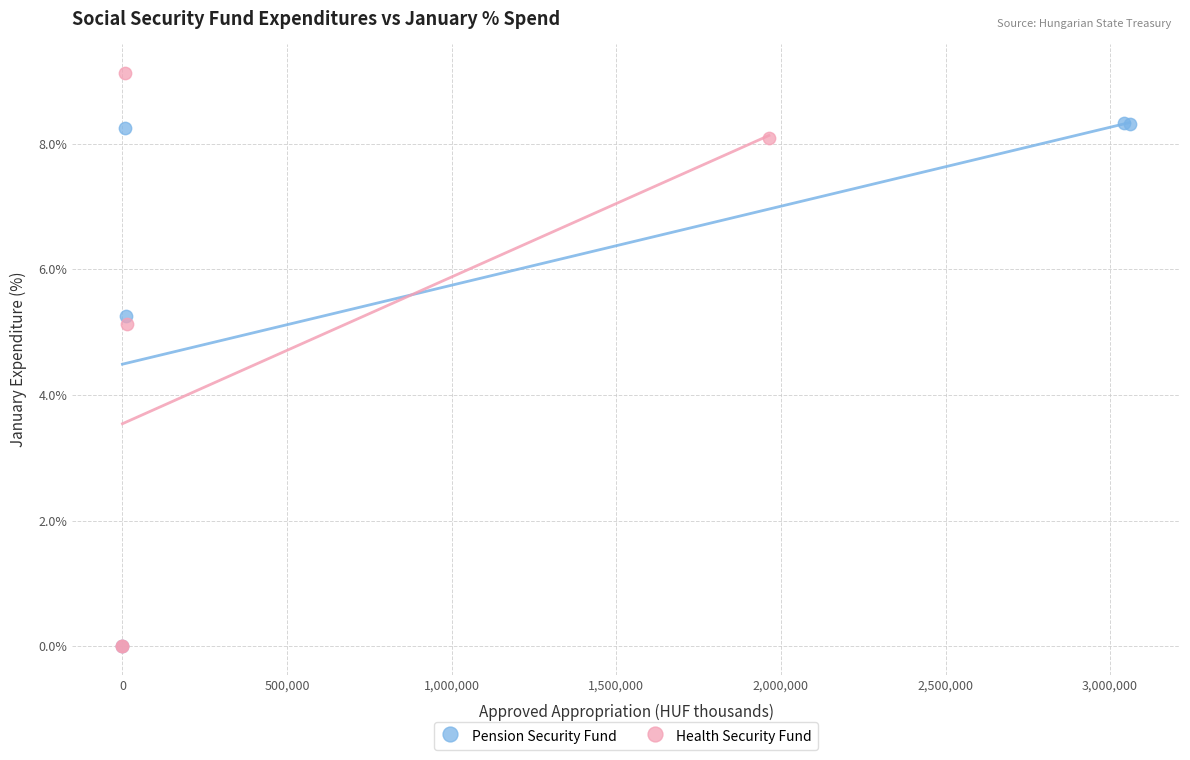

What are all the series names shown in the legend?

Pension Security Fund, Health Security Fund